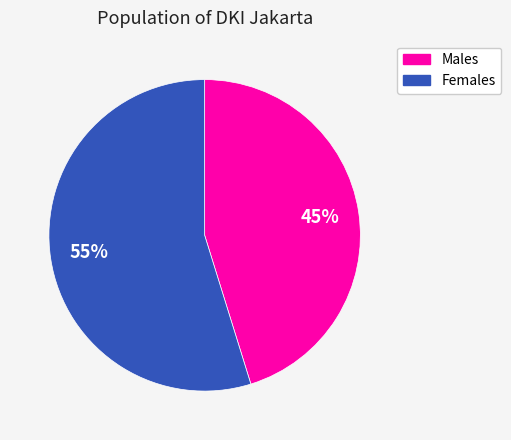

Is there any slice that represents more than half of the pie?

Yes